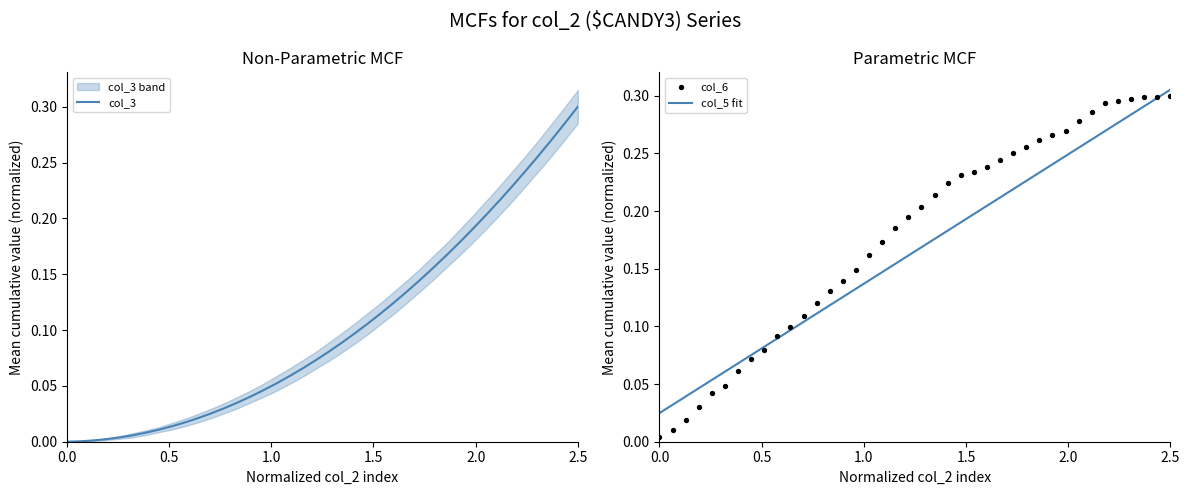

At how many categories does at least one series exceed 0?

40